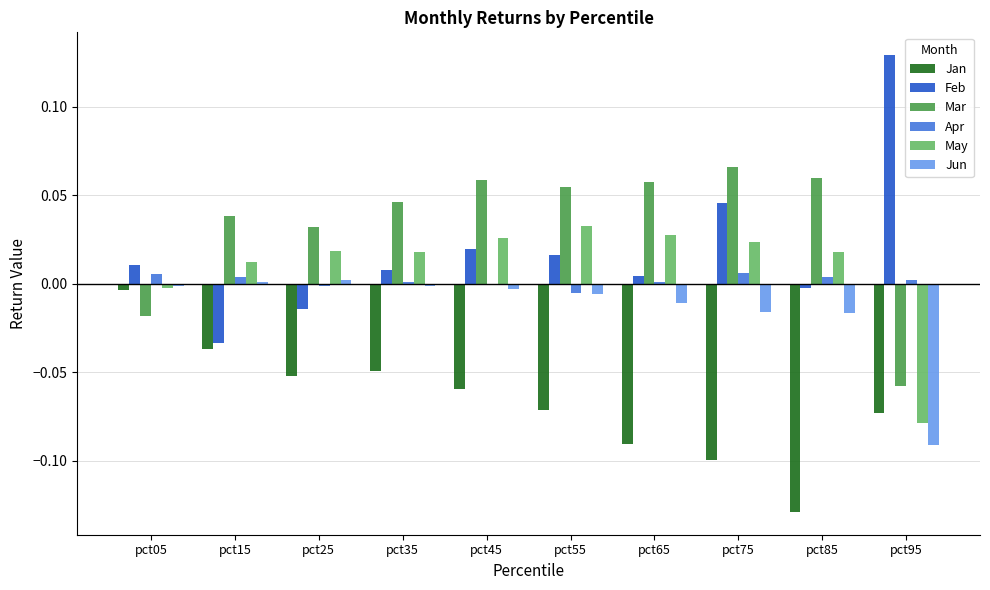

True or false: Feb has a value of -0.0 at pct15.

True